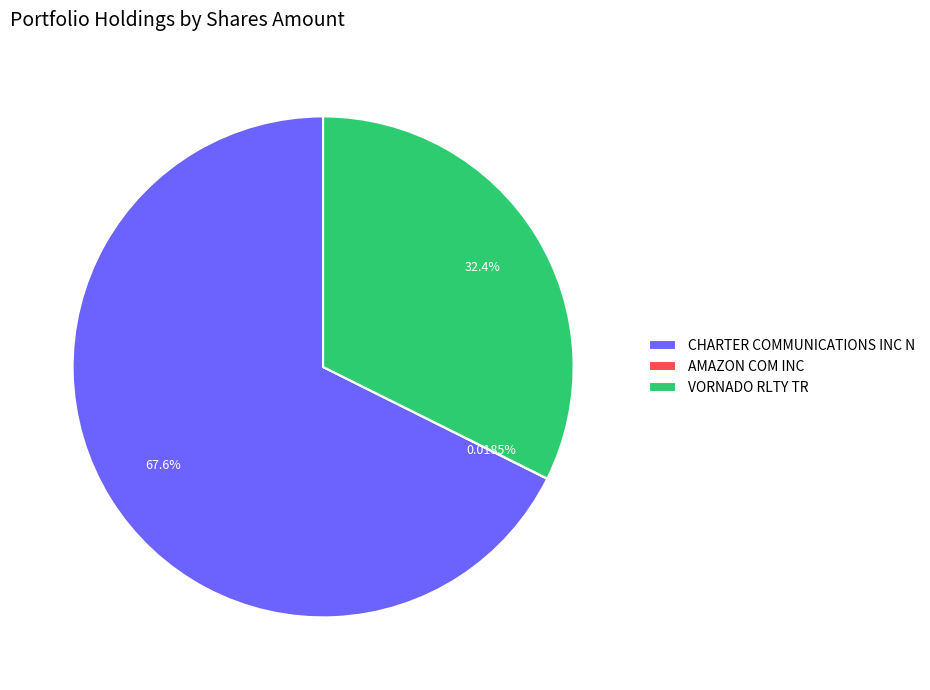

Which slice is the largest?

CHARTER COMMUNICATIONS INC N